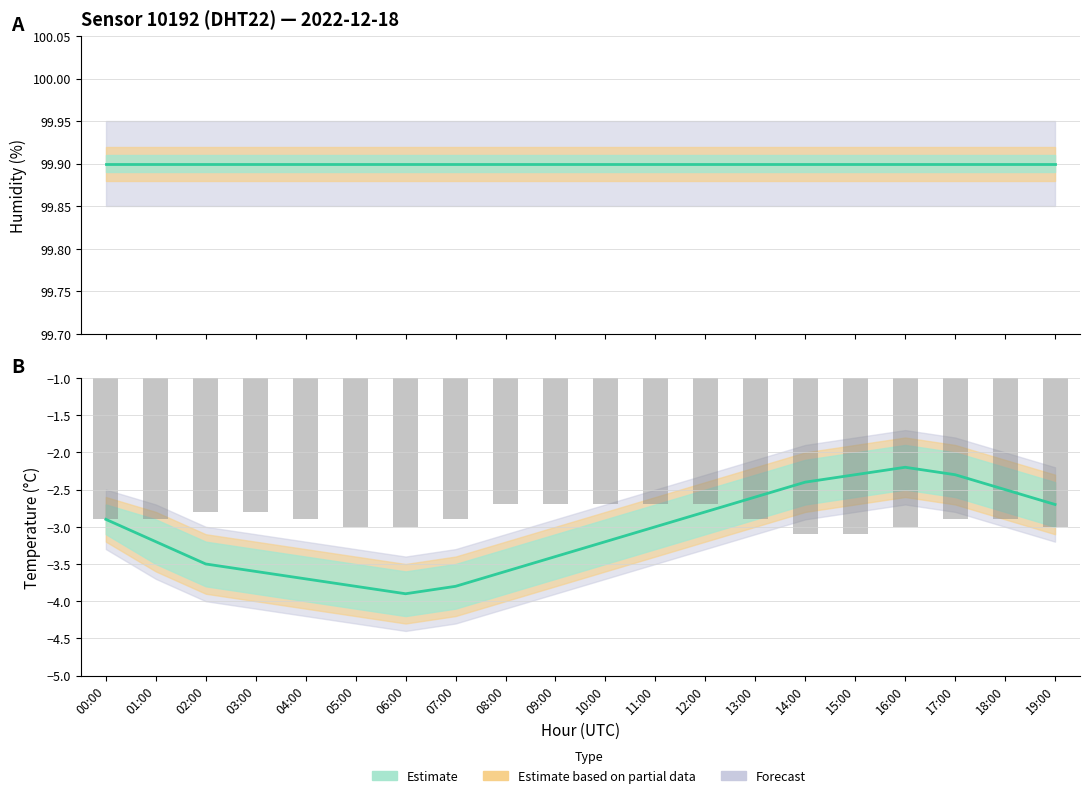

What is the value of the Raw readings bar at the 15th from the left?

3.1